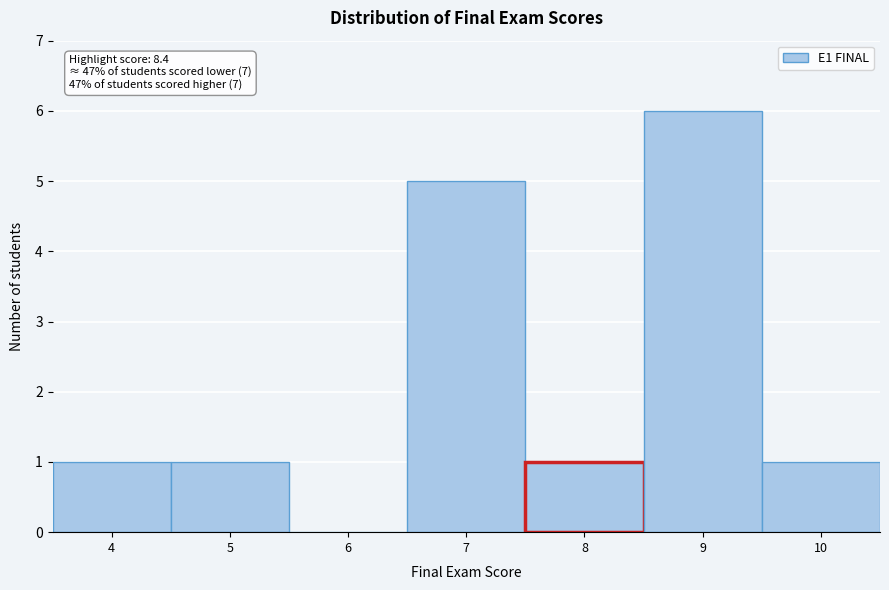

Reading left to right, what are all the values shown in this chart?

4=1	5=1	6=0	7=5	8=1	9=6	10=1